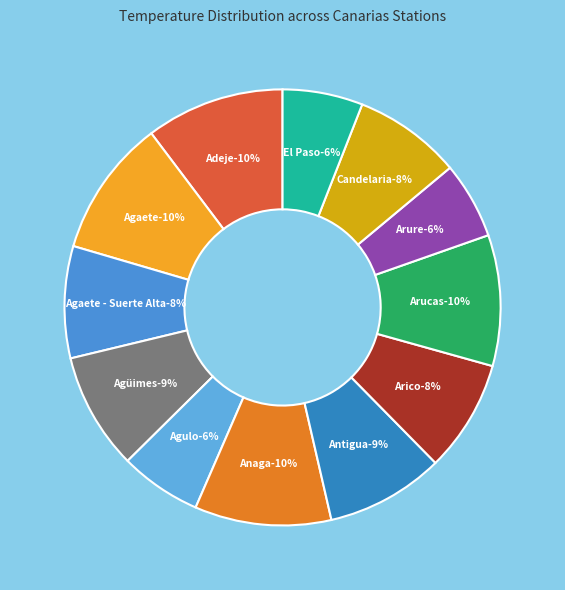

What is the ratio of the value at Candelaria to the value at Arico?

1.0